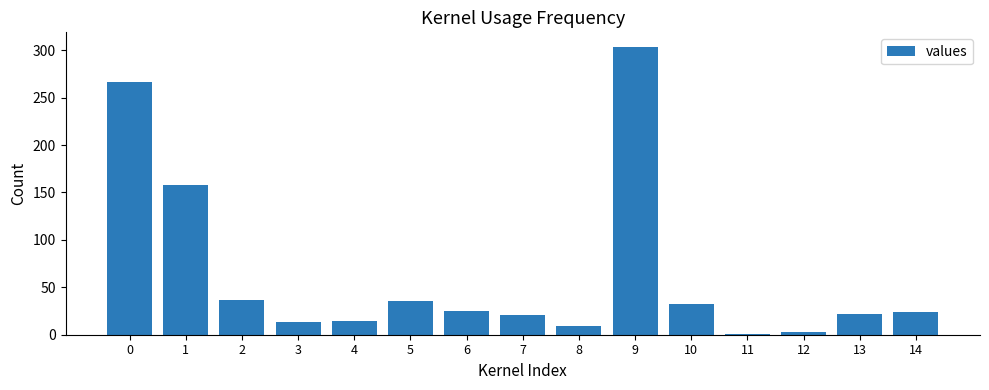

Is it true that the value at 7 is 38.0?

False